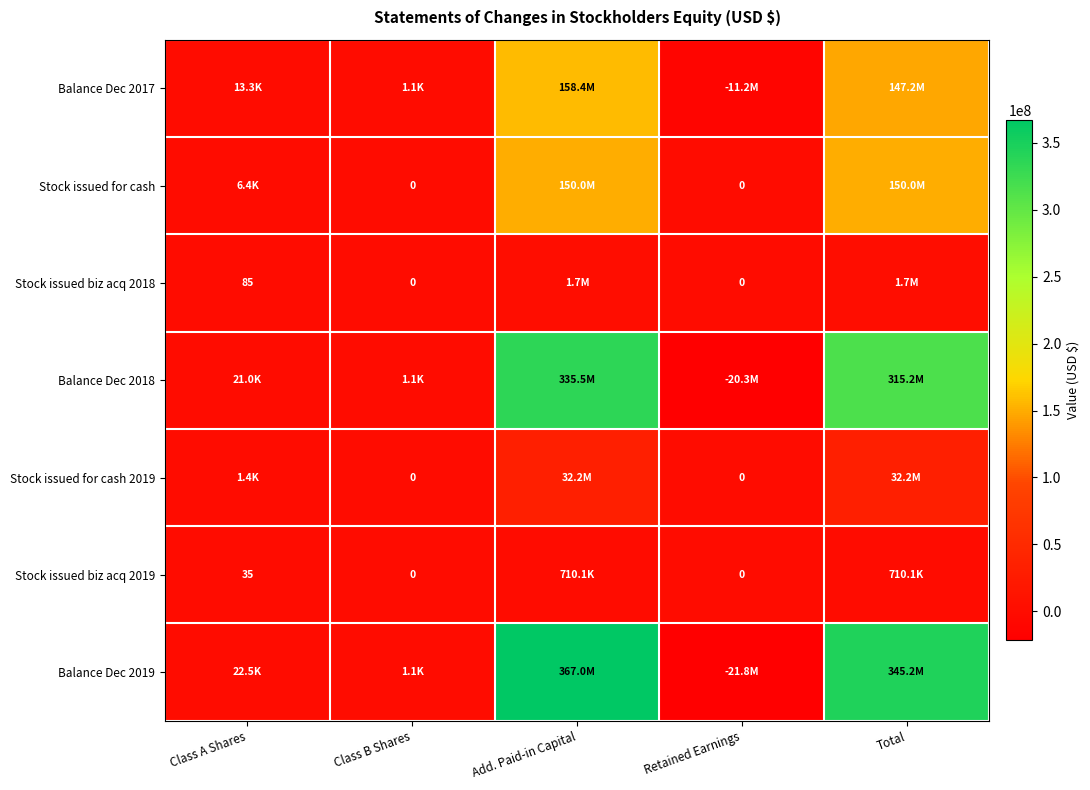

Rank the series at Add. Paid-in Capital from lowest to highest value.

Stock issued biz acq 2019, Stock issued biz acq 2018, Stock issued for cash 2019, Stock issued for cash, Balance Dec 2017, Balance Dec 2018, Balance Dec 2019